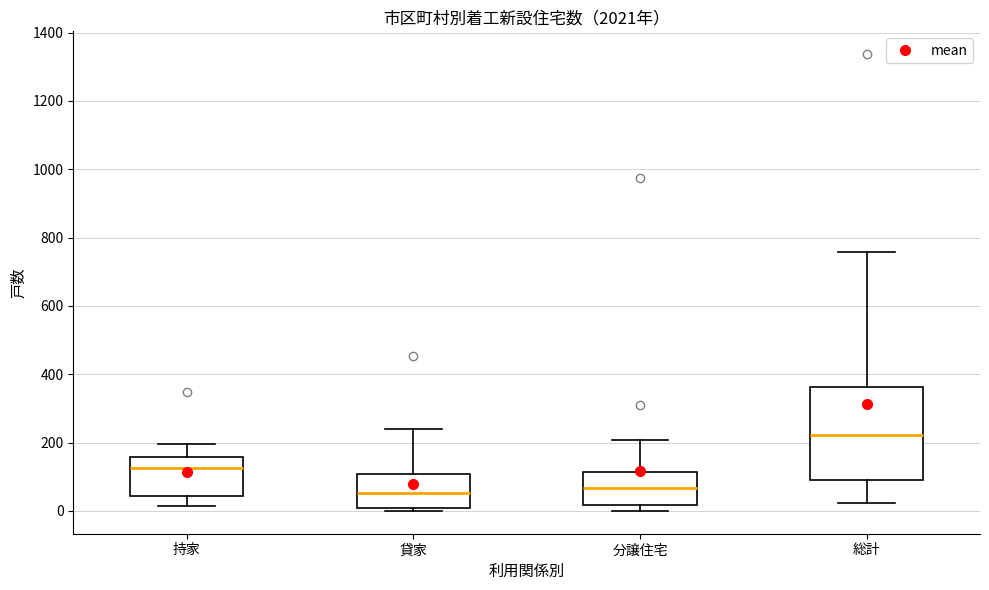

Comparing the boxes themselves (not the whiskers), which one is the tallest?

総計